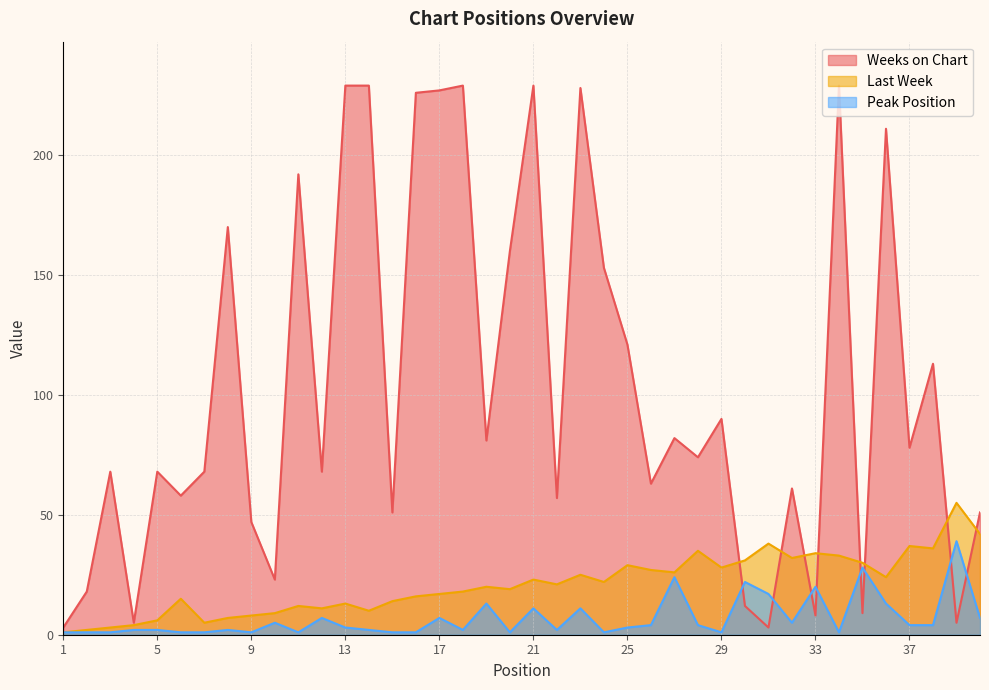

At which label does Weeks on Chart first exceed 74?

8